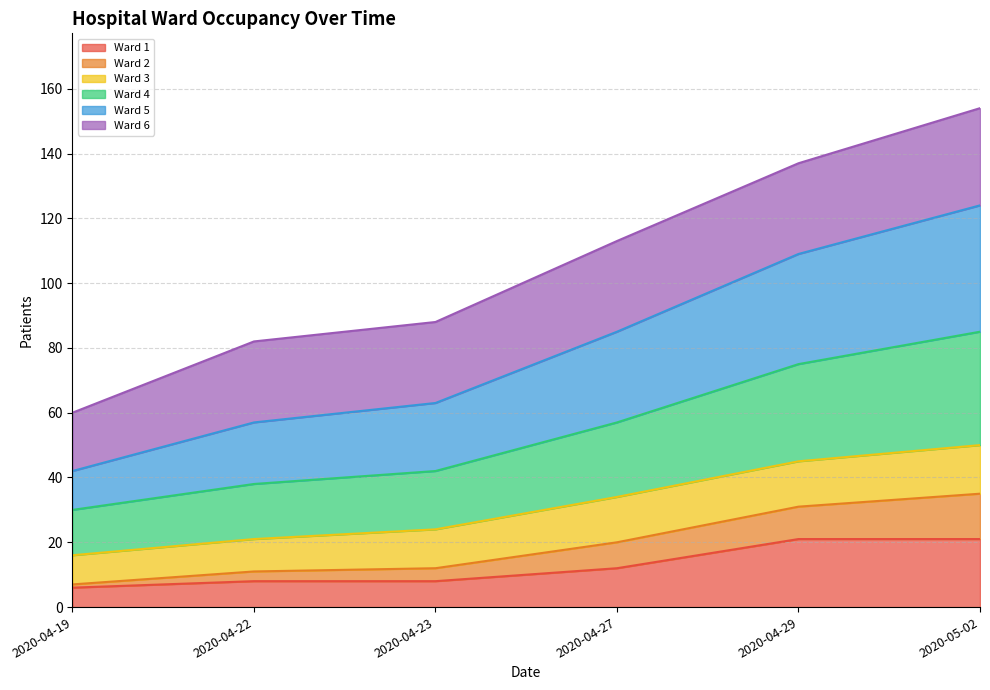

Where does the Ward 4 series first go above 57?

2020-04-29